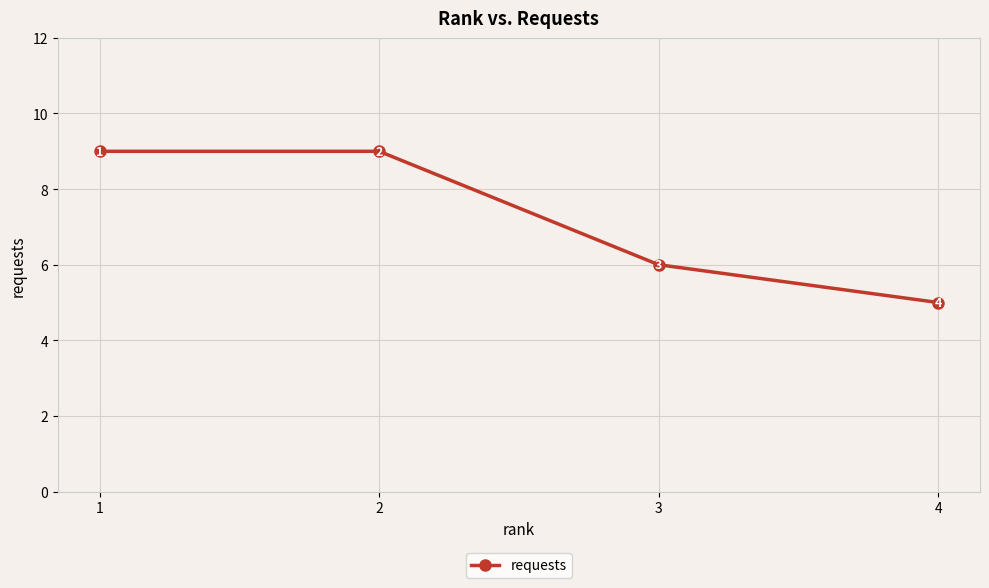

What is the greatest value displayed?

9